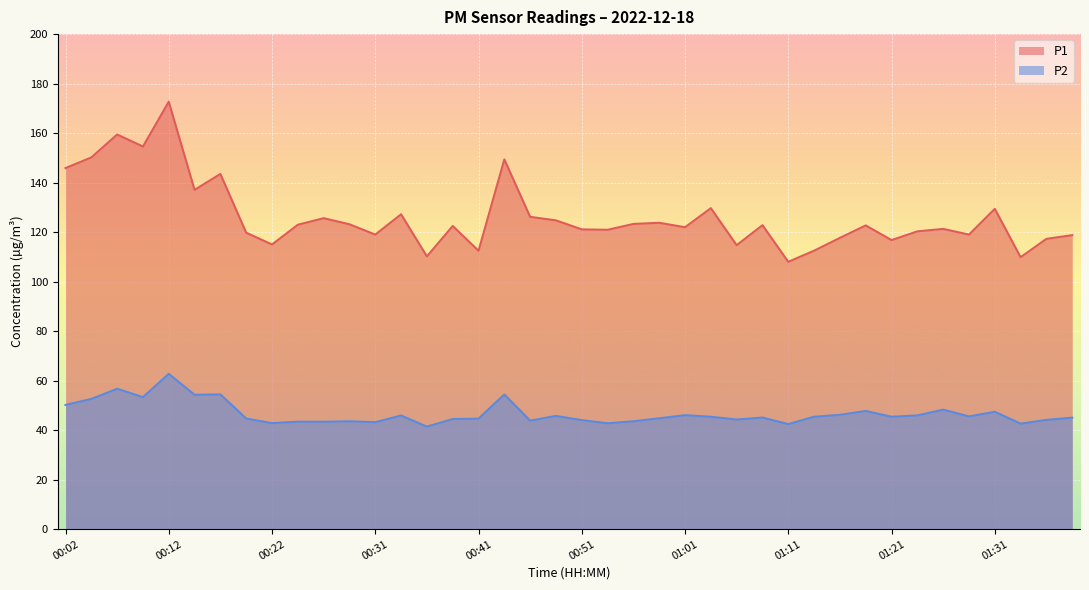

How many data points in P2 are less than 45?

18